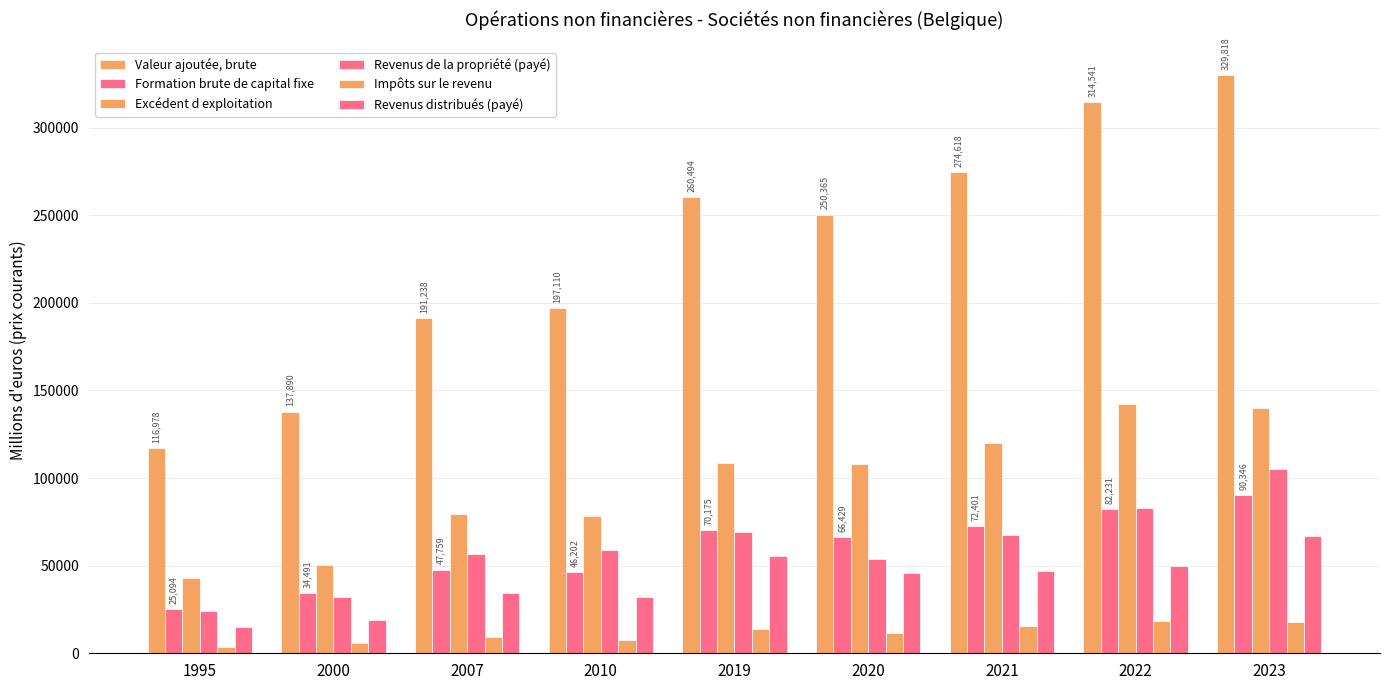

The value of Formation brute de capital fixe at 2007 is 47759. True or false?

True